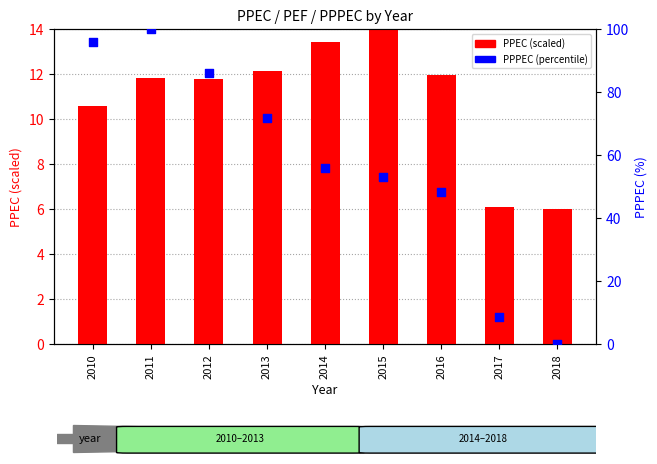

Which series has the largest Y range (max minus min)?

PPPEC